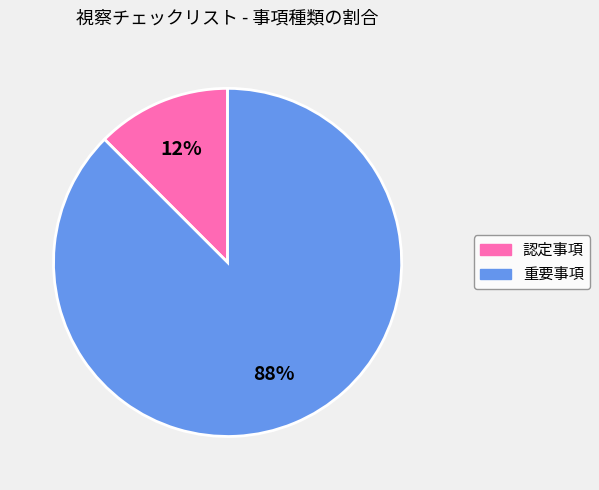

Is the sum of 重要事項 and 認定事項 greater than half?

Yes